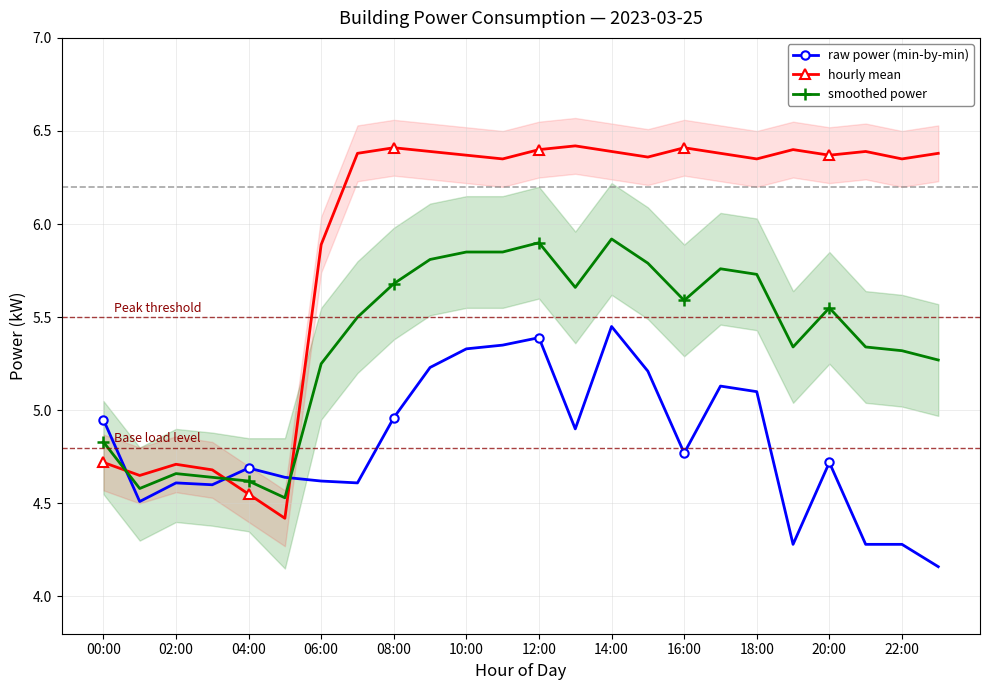

What is the sum of all smoothed power values?

129.0